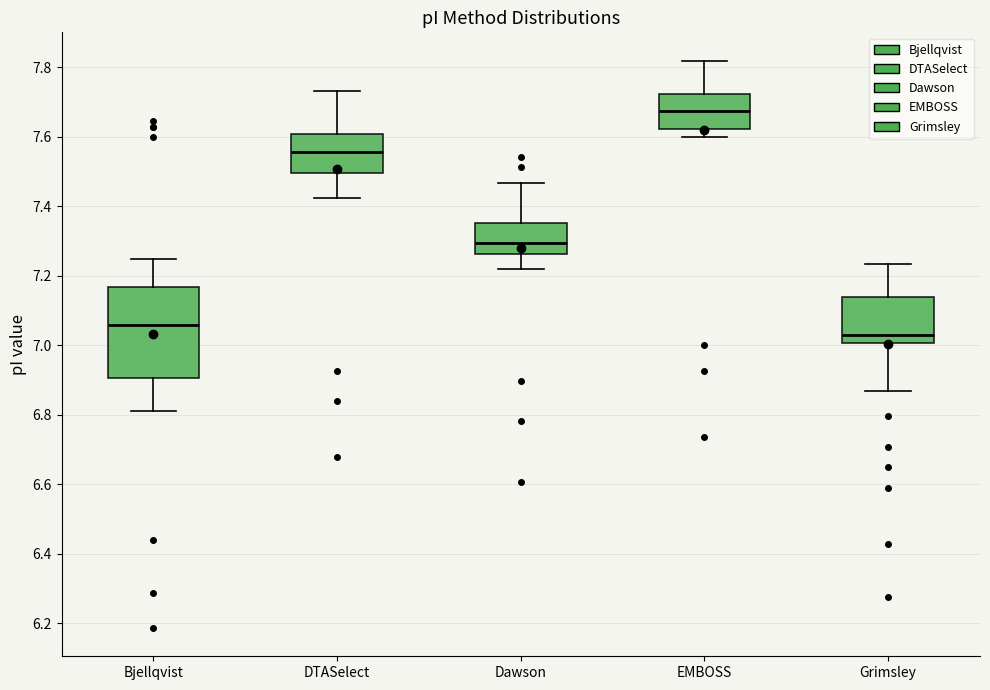

Comparing the boxes themselves (not the whiskers), which one is the tallest?

Bjellqvist